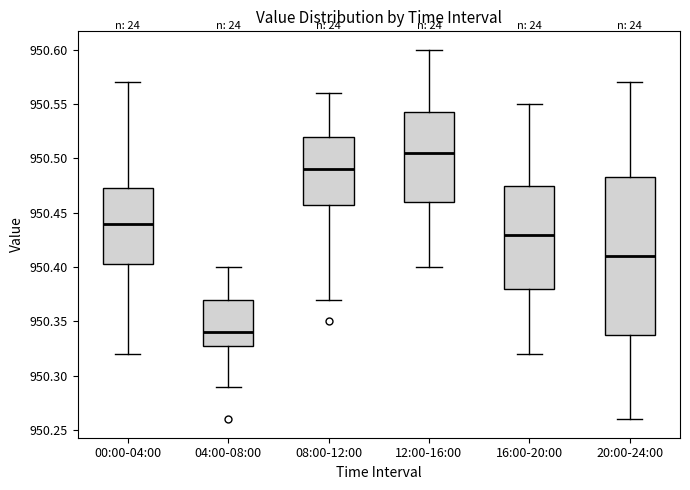

Reading left to right, transcribe this box plot: for each box, give where its median line is, the range the box spans, and where its two whiskers end, as read against the y-axis. The values are not printed on the chart, so give them approximately, as read against the axis.

00:00-04:00: median 950.440, box 950.405 to 950.475, whiskers 950.320 to 950.570
04:00-08:00: median 950.340, box 950.330 to 950.370, whiskers 950.290 to 950.400
08:00-12:00: median 950.490, box 950.460 to 950.520, whiskers 950.370 to 950.560
12:00-16:00: median 950.505, box 950.460 to 950.545, whiskers 950.400 to 950.600
16:00-20:00: median 950.430, box 950.380 to 950.475, whiskers 950.320 to 950.550
20:00-24:00: median 950.410, box 950.340 to 950.485, whiskers 950.260 to 950.570